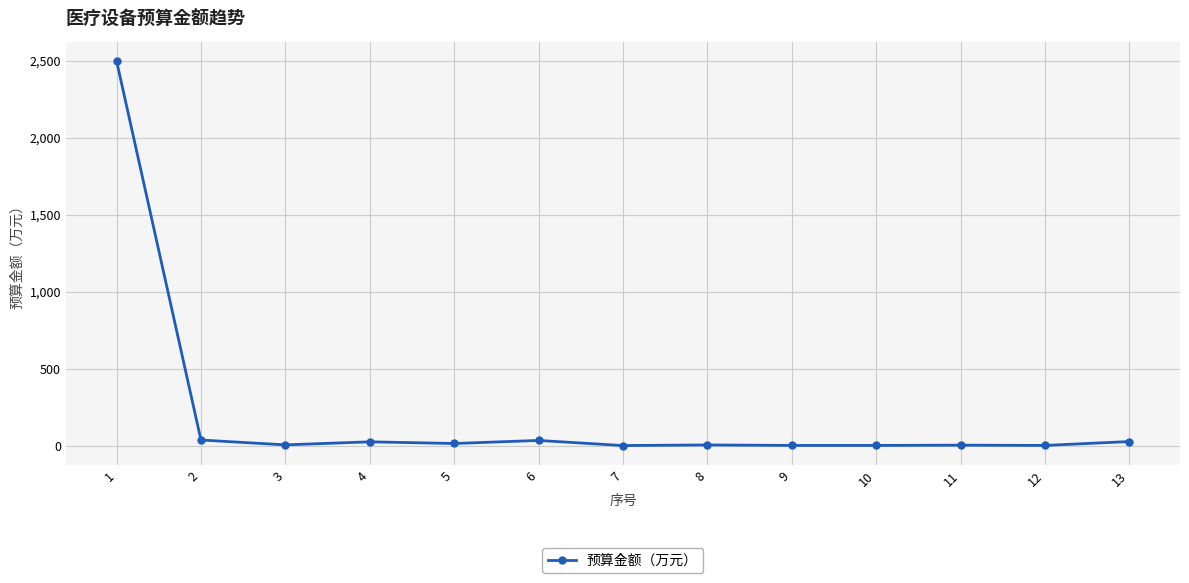

What is the greatest value displayed?

2500.0